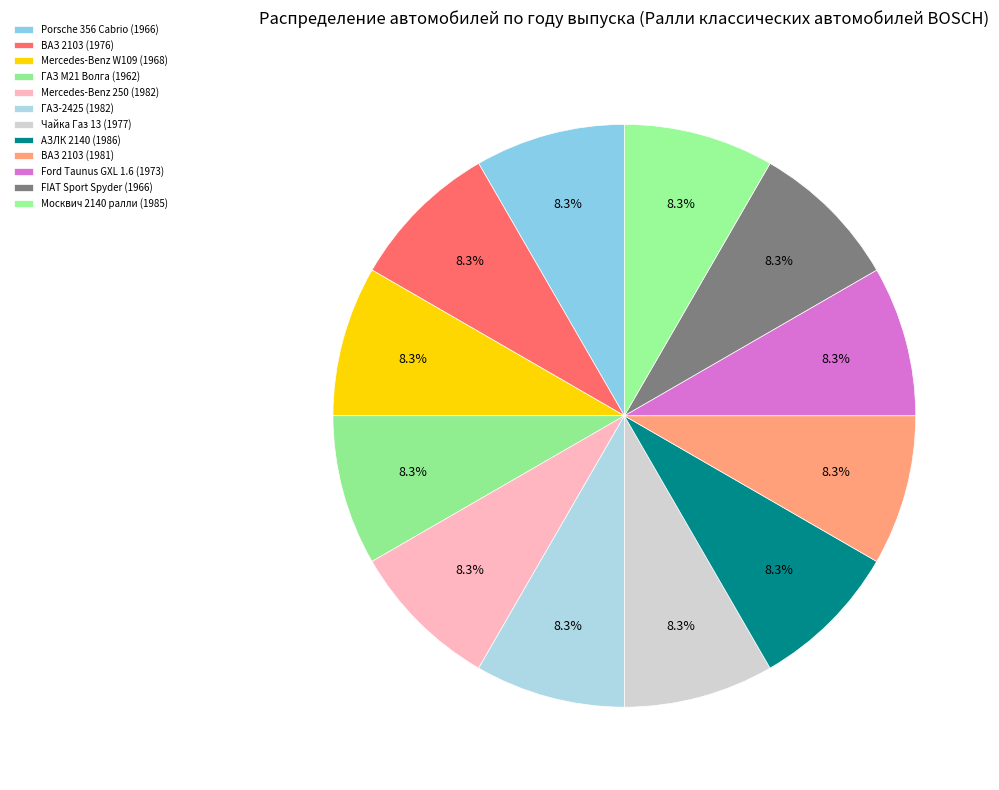

What percentage do Mercedes-Benz W109 (1968) and Ford Taunus GXL 1.6 (1973) together represent?

16.6%